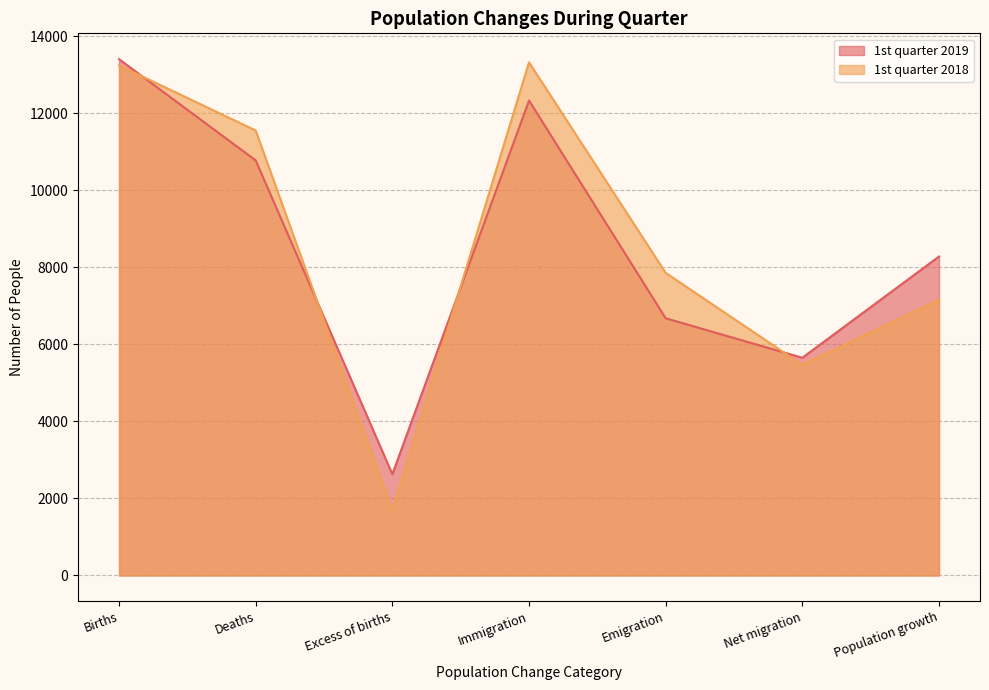

What is the average value of the 1st quarter 2018 series?

8614